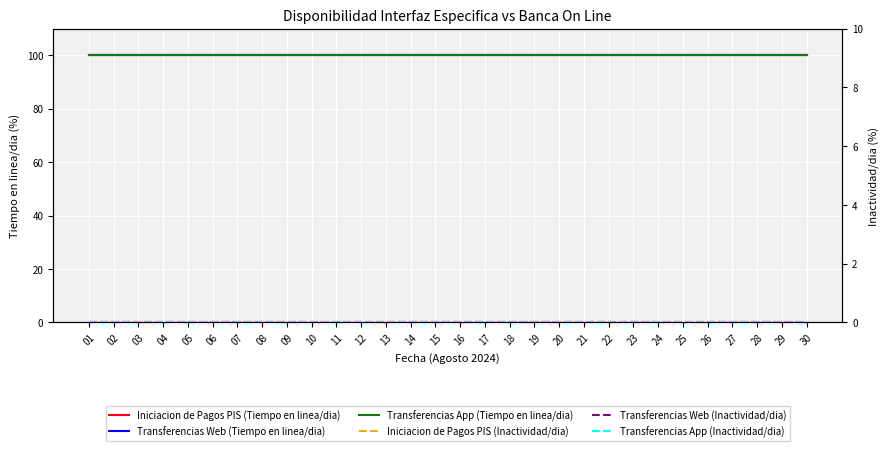

What are all the series names shown in the legend?

Iniciacion de Pagos PIS (Tiempo en linea/dia), Transferencias Web (Tiempo en linea/dia), Transferencias App (Tiempo en linea/dia), Iniciacion de Pagos PIS (Inactividad/dia), Transferencias Web (Inactividad/dia), Transferencias App (Inactividad/dia)